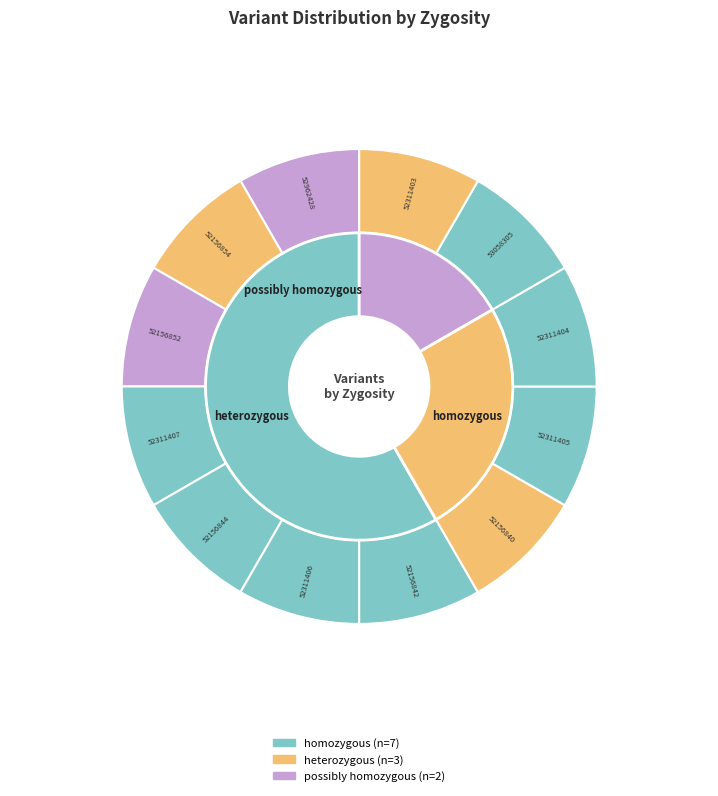

What percentage is the heterozygous (52962428) slice, to the nearest percent?

8%